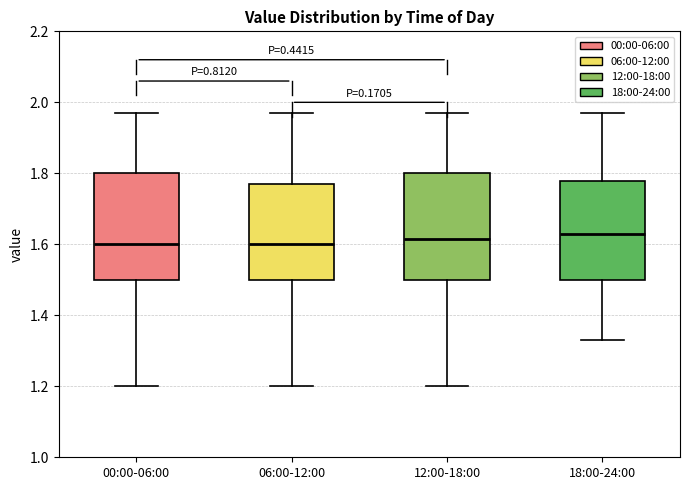

Reading left to right, read every box against the y-axis: the position of its median line, the range the box covers, and the ends of its whiskers. The values are not printed on the chart, so give them approximately, as read against the axis.

00:00-06:00: median 1.60, box 1.50 to 1.80, whiskers 1.20 to 1.98
06:00-12:00: median 1.60, box 1.50 to 1.78, whiskers 1.20 to 1.98
12:00-18:00: median 1.62, box 1.50 to 1.80, whiskers 1.20 to 1.98
18:00-24:00: median 1.64, box 1.50 to 1.78, whiskers 1.34 to 1.98